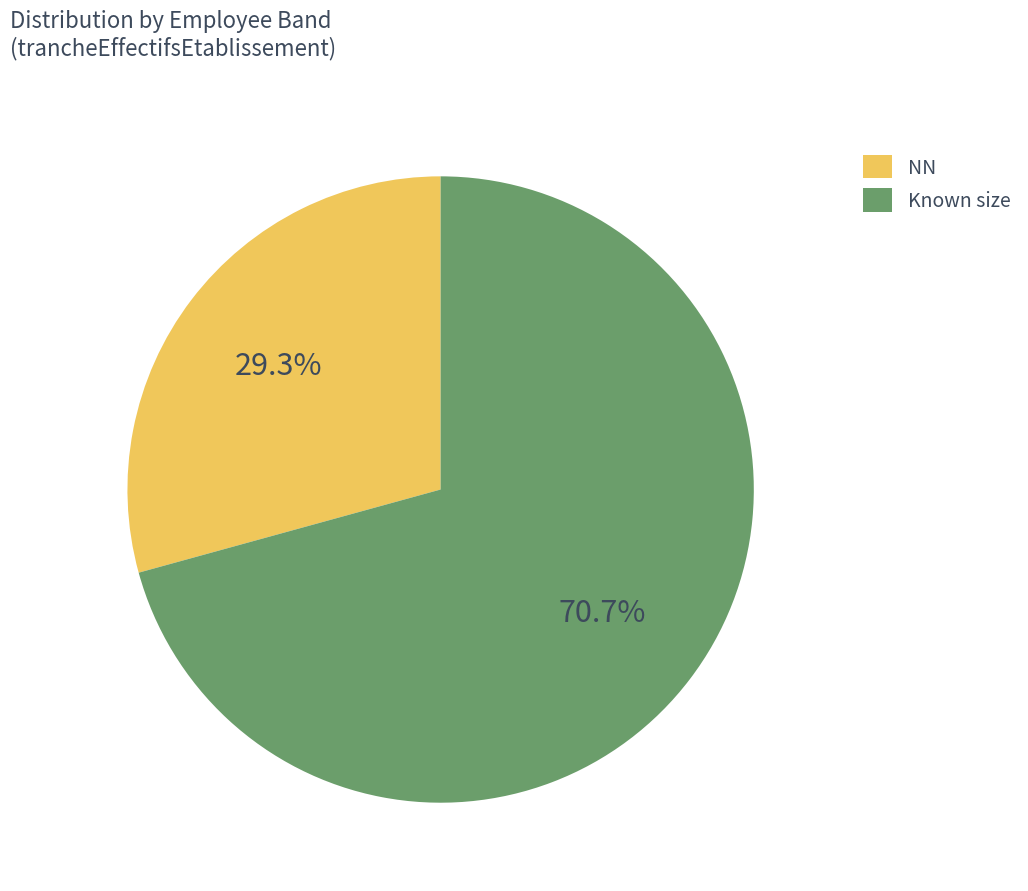

Between NN and Known size, which is larger?

Known size